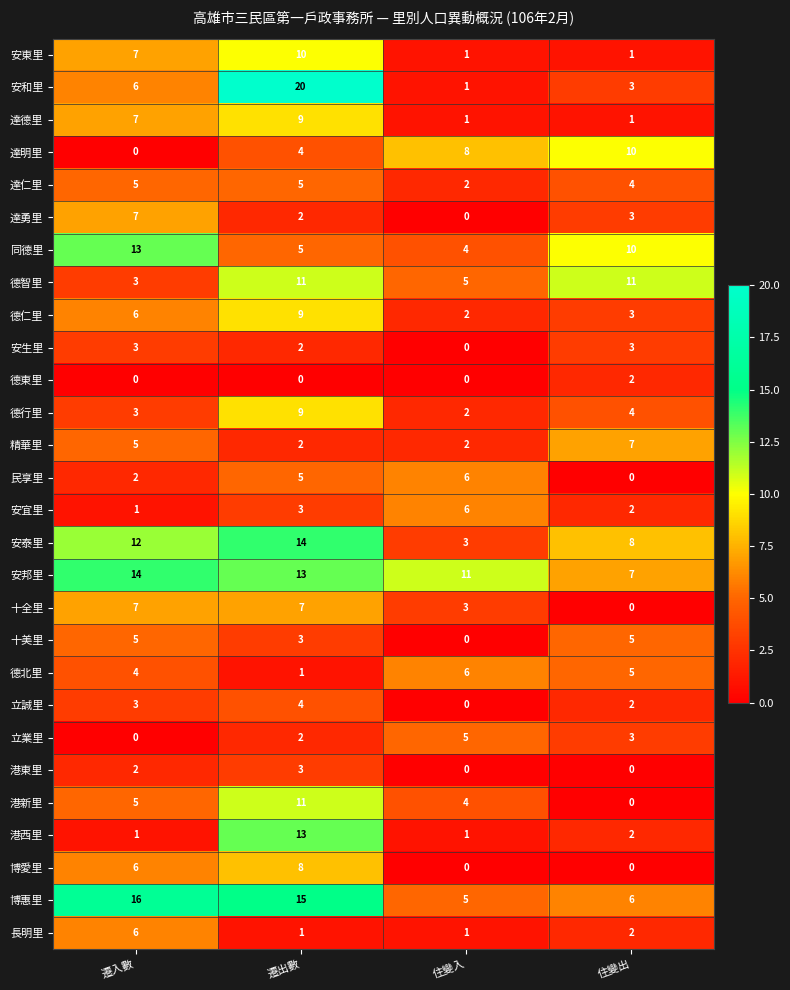

Where is 德行里 nearest to the value 5?

住變出